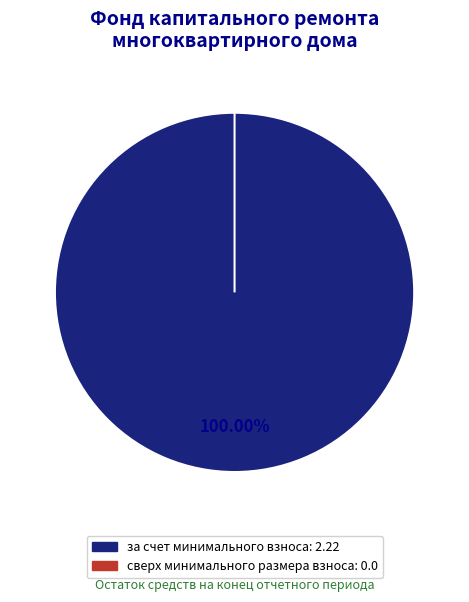

Combined, do сверх минимального размера взноса and за счет минимального взноса account for over 50%?

Yes